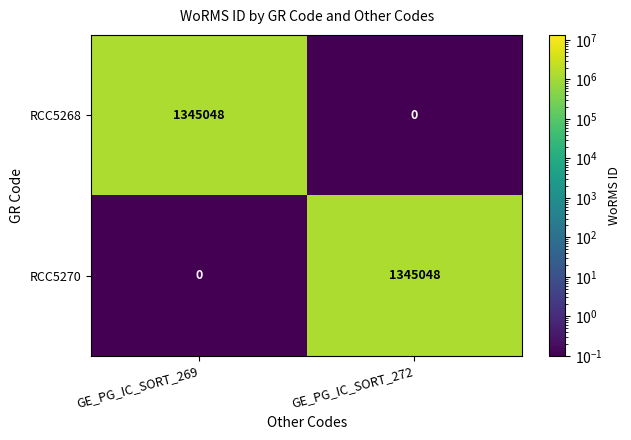

Is it true that RCC5268 equals 1345048 at GE_PG_IC_SORT_269?

True